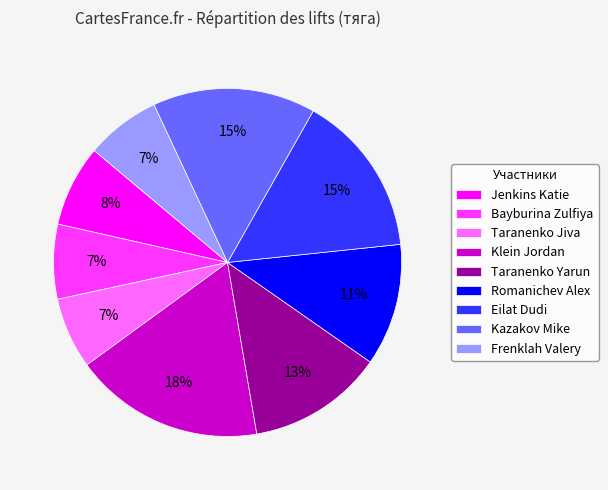

To the nearest percent, what is the difference between the Frenklah Valery and Taranenko Yarun slice percentages?

6%